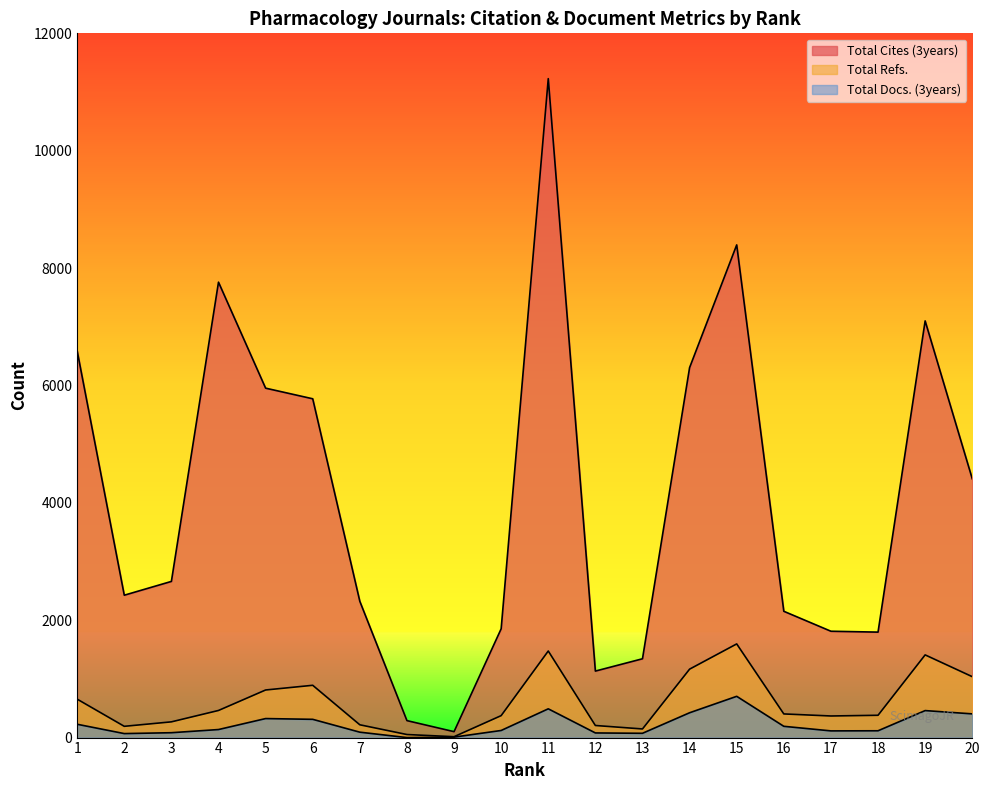

Reading left to right, list all the values displayed in this chart.

Total Cites (3years): 6590	2426	2661	7760	5954	5773	2322	289	101	1854	11228	1133	1343	6304	8395	2152	1812	1797	7100	4410
Total Refs.: 655	192	268	462	811	891	218	52	15	374	1475	206	147	1166	1596	403	368	380	1409	1038
Total Docs. (3years): 227	68	83	137	324	311	92	0	8	121	490	79	73	423	703	192	114	116	460	404